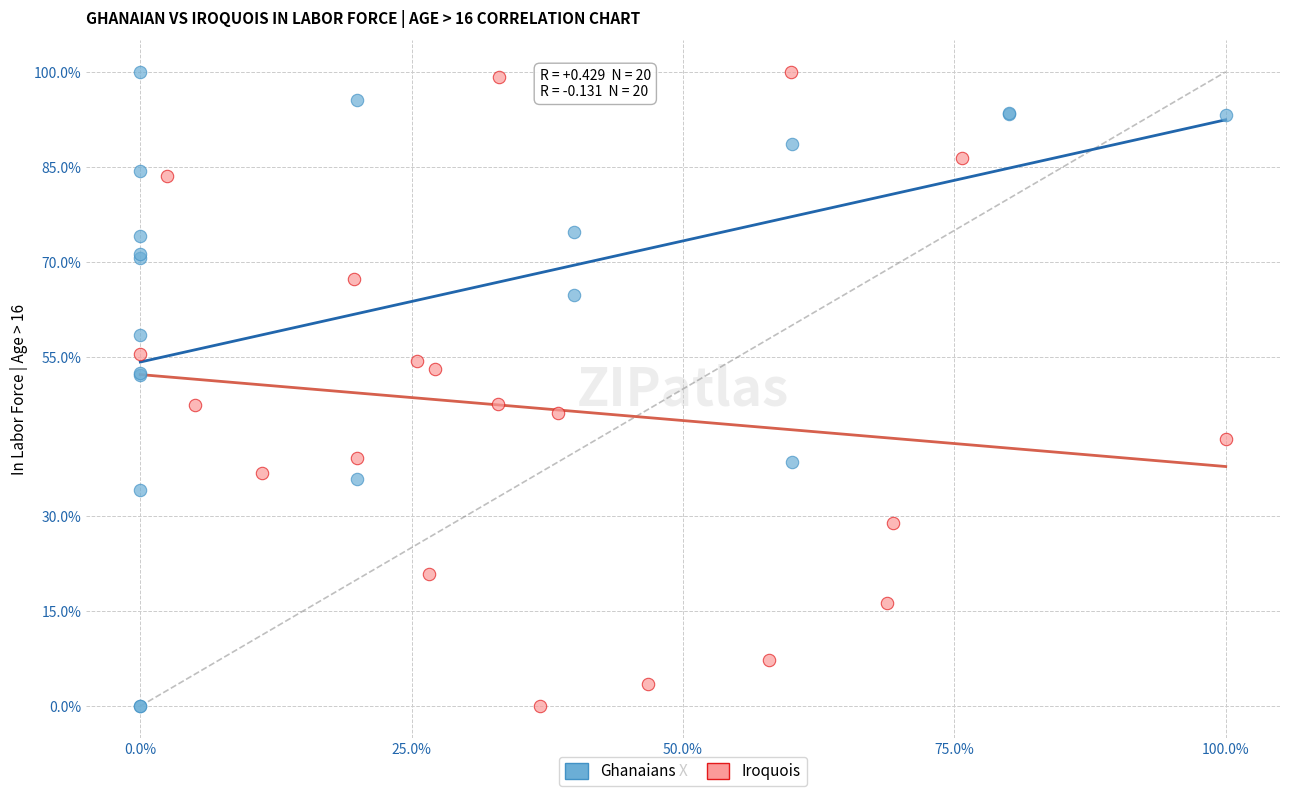

What are all the series names shown in the legend?

Ghanaians, Iroquois